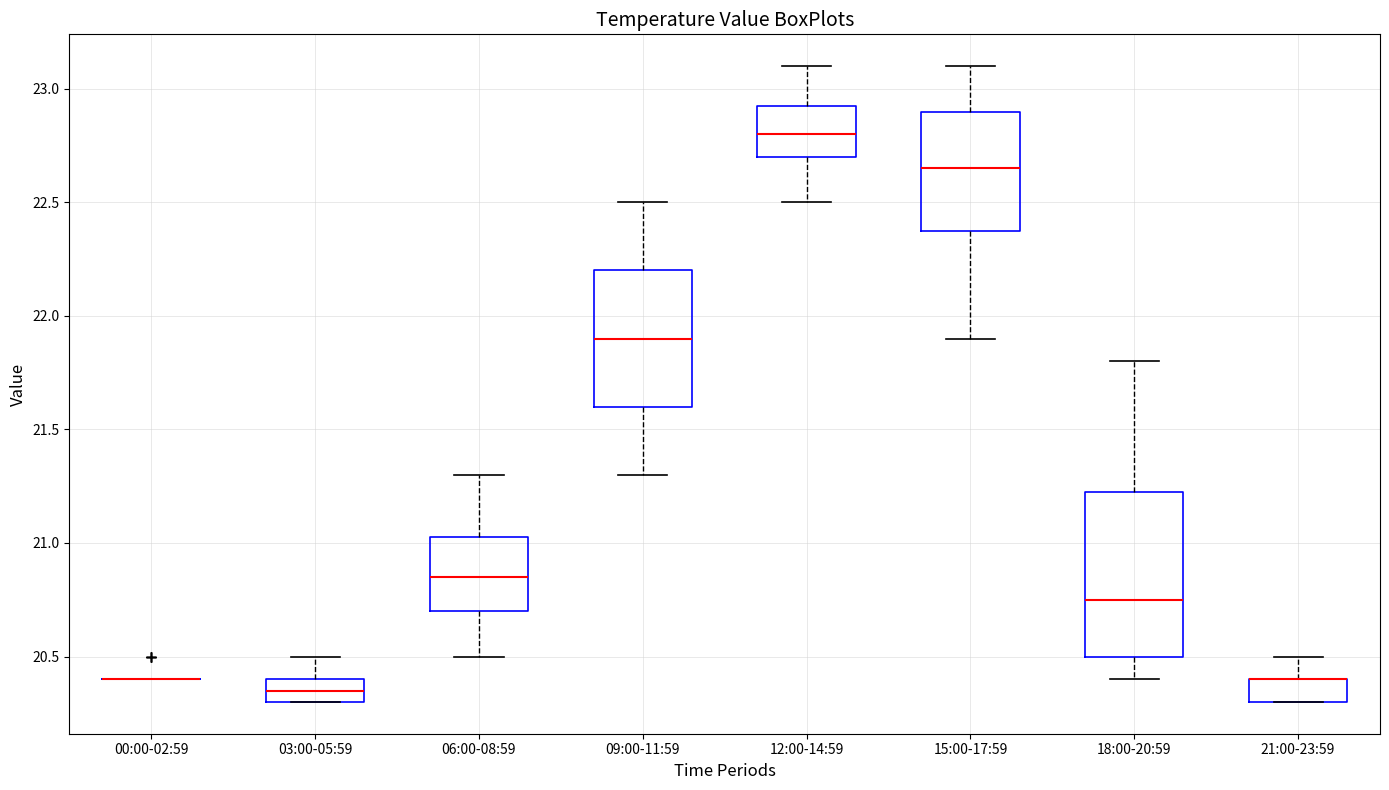

Where is the lower edge of the box for 12:00-14:59 on the y-axis? The values are not printed on the chart, so give them approximately, as read against the axis.

22.70